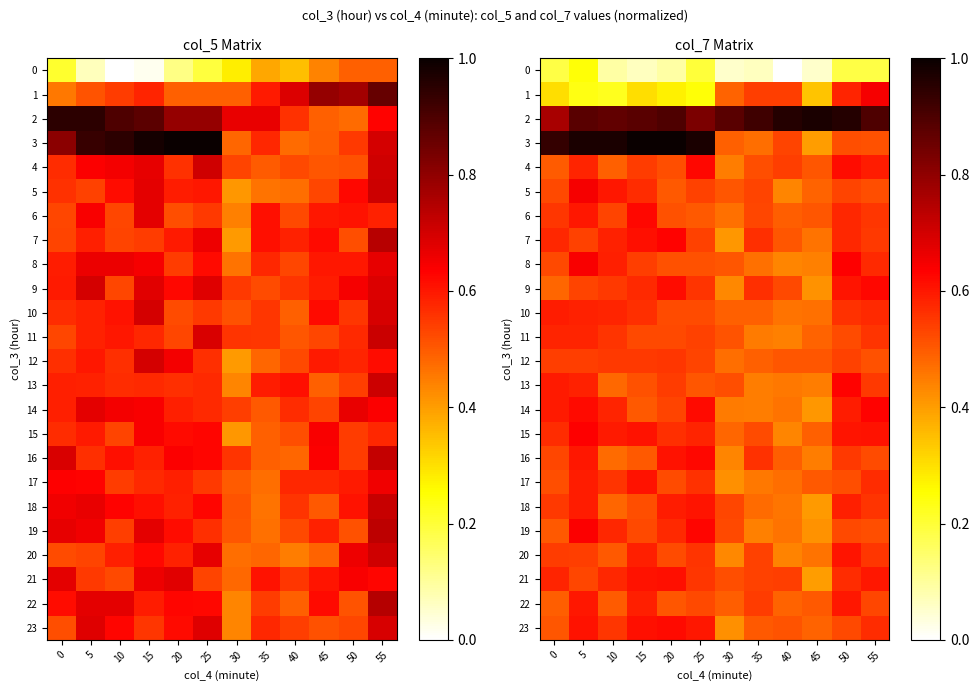

What is the maximum value shown in the chart?

1.0